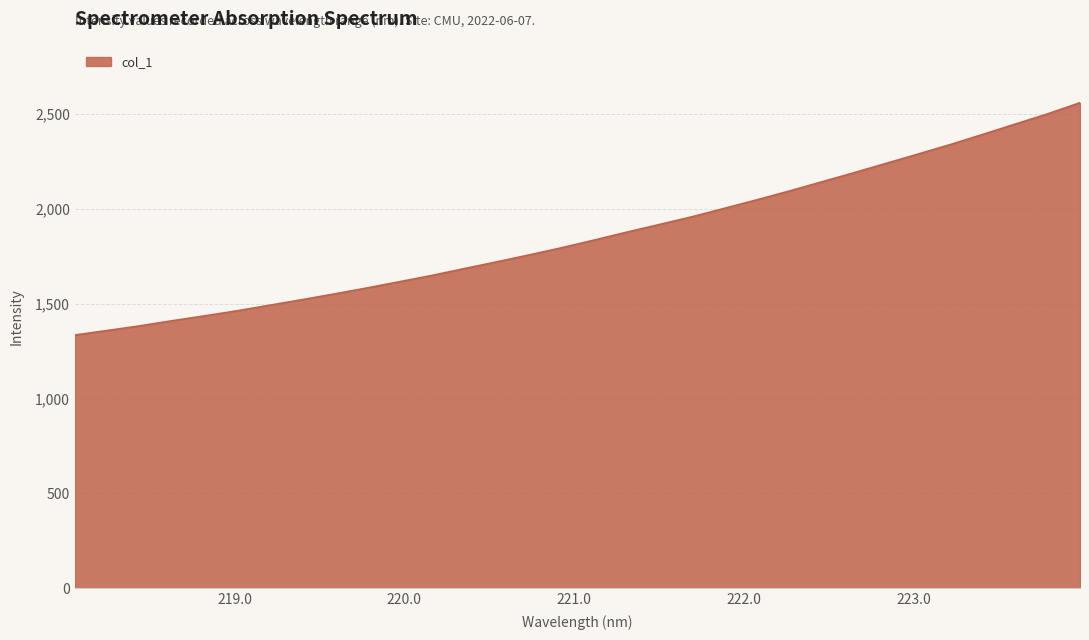

True or false: the data has more than 1 interior local peaks.

False